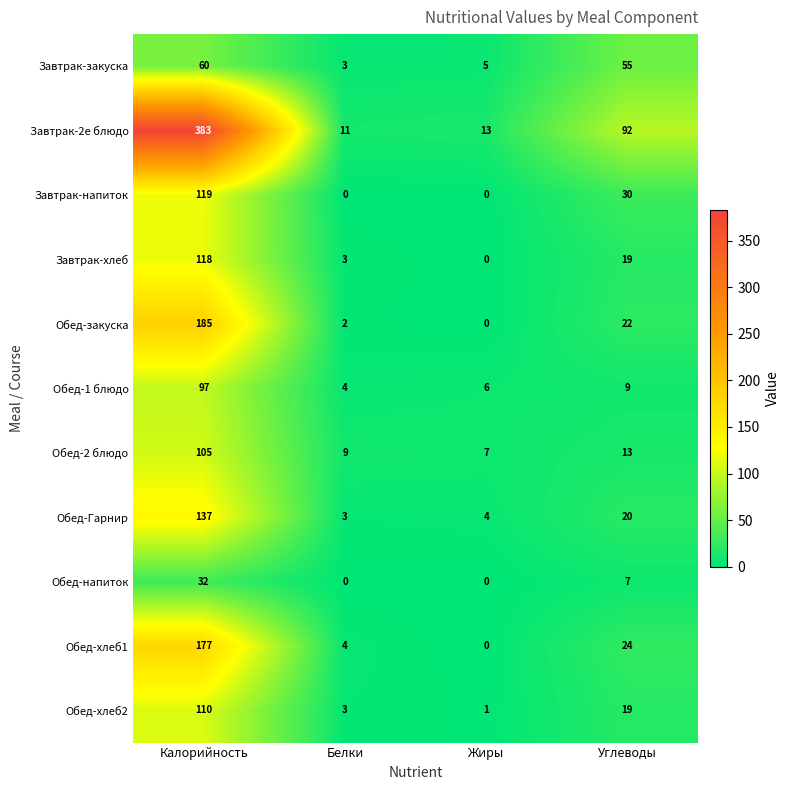

How many data points in Обед-напиток are less than 7?

2